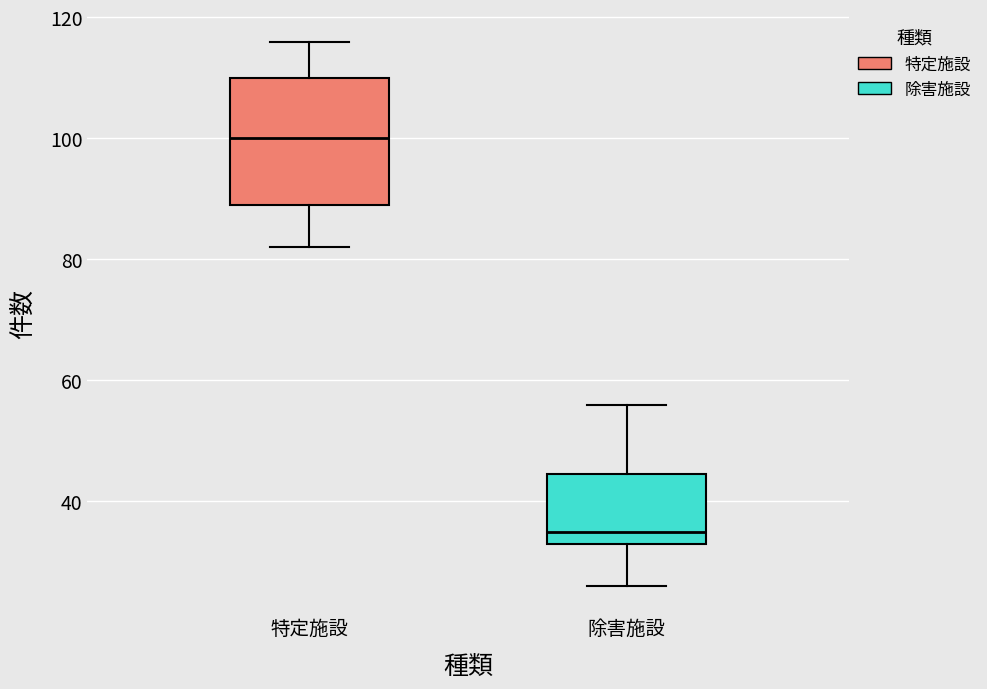

Which box is the tallest, from its lower edge to its upper edge?

特定施設